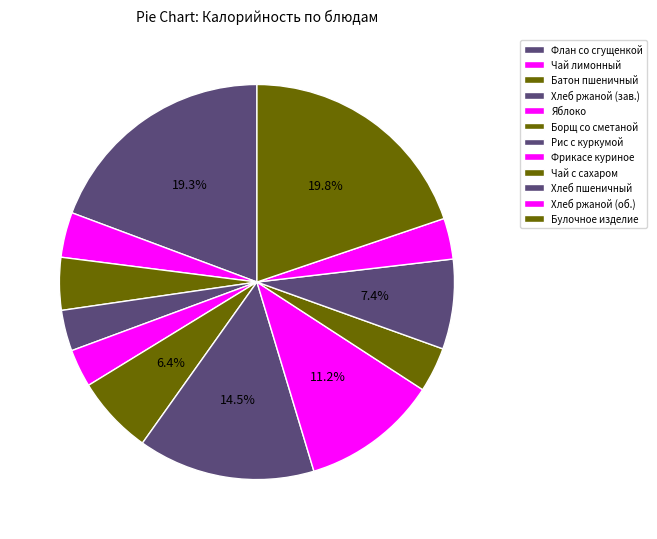

How many segments does this pie chart have?

12